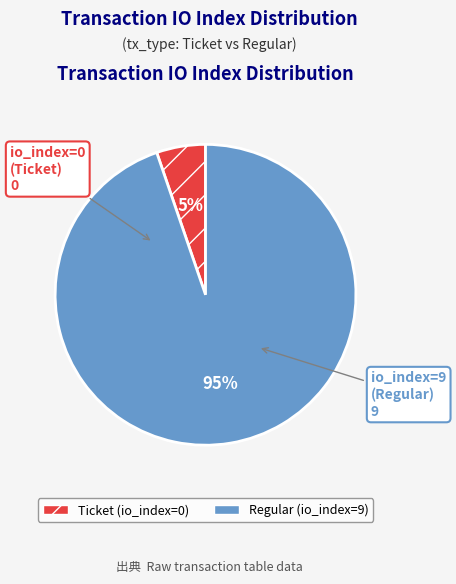

Does any single category account for the majority?

Yes